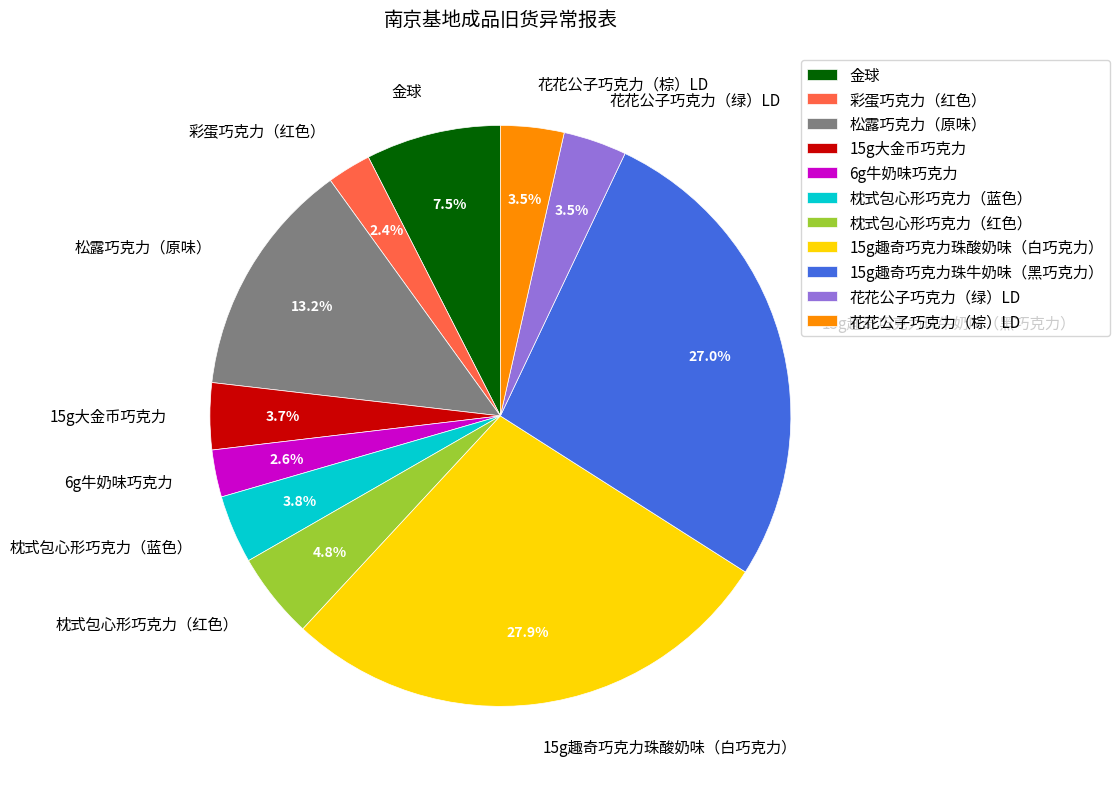

To the nearest percent, what percentage of the pie is 6g牛奶味巧克力?

3%